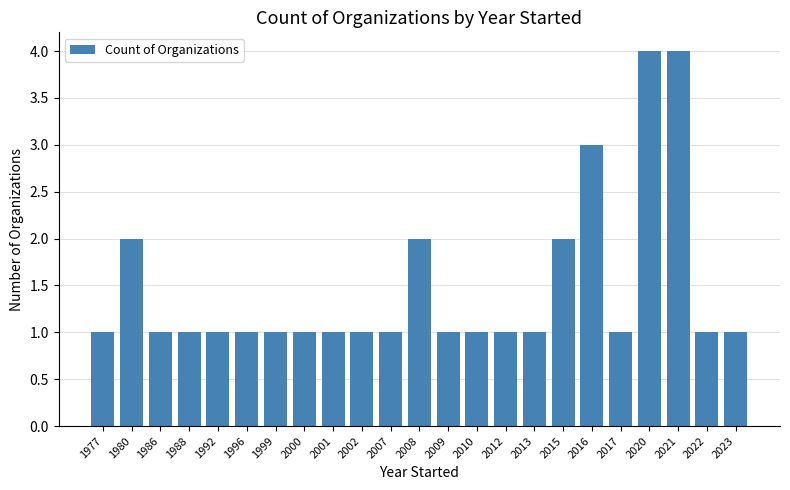

What is the sum of all values?

34